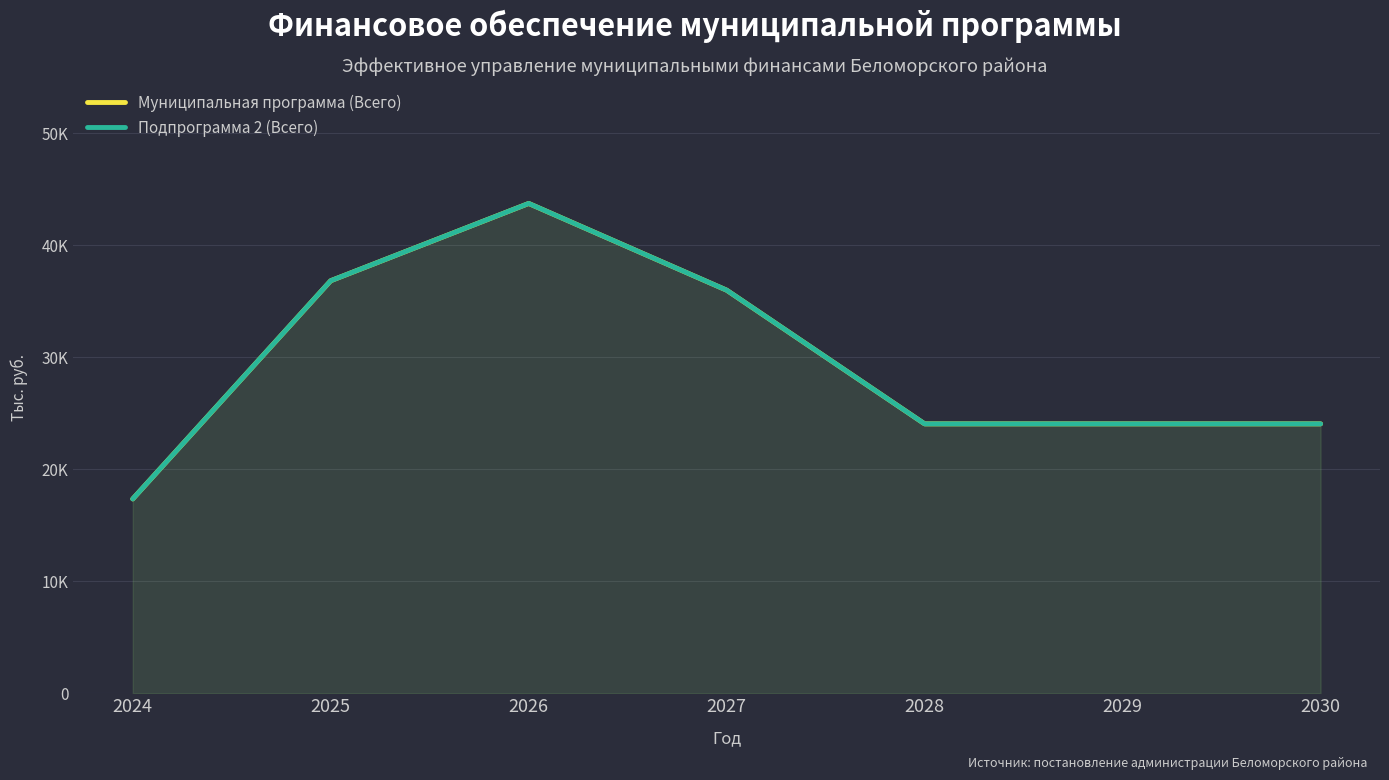

Which has a higher value, 2027 or 2025?

2025